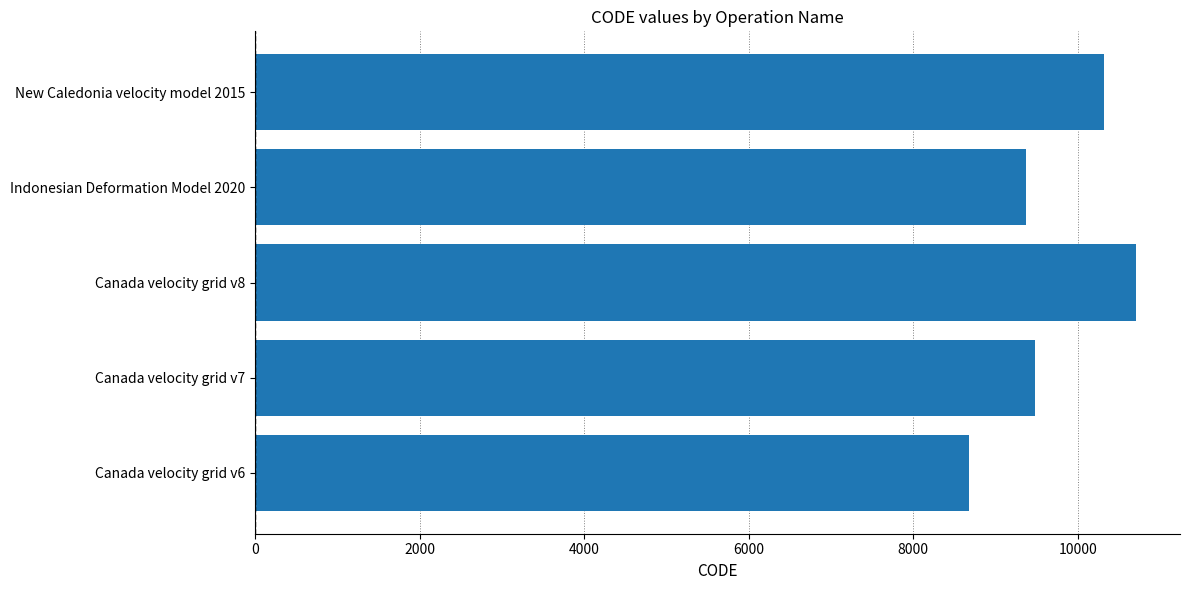

What is the difference between the maximum and second lowest values?

1332